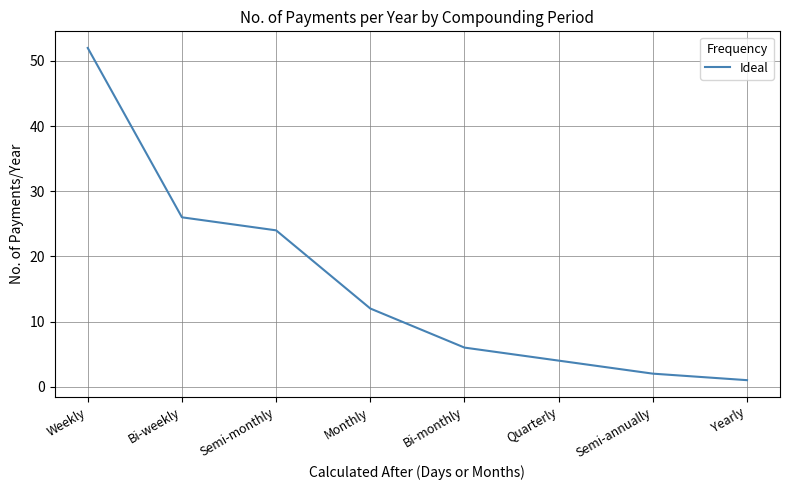

What is the average value?

16